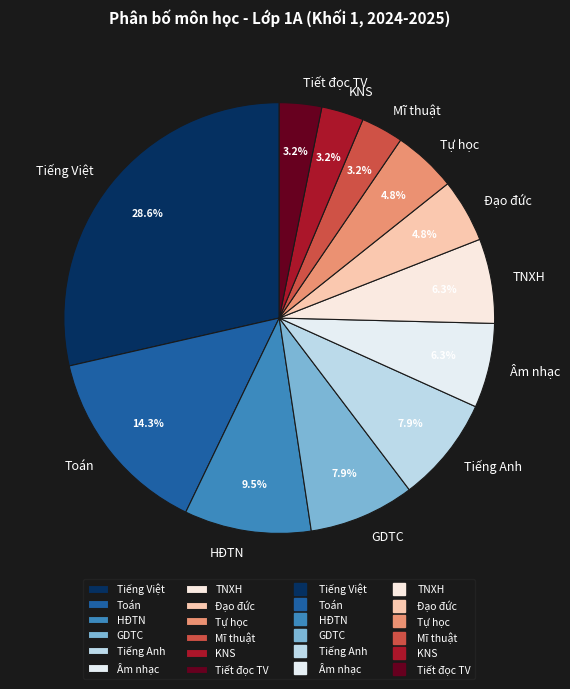

Which category has the biggest portion of the pie?

Tiếng Việt